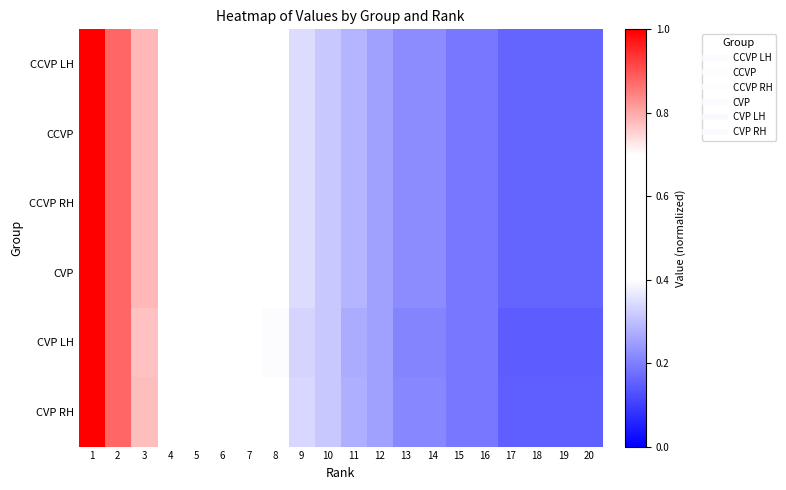

How many categories are shown in the chart?

20